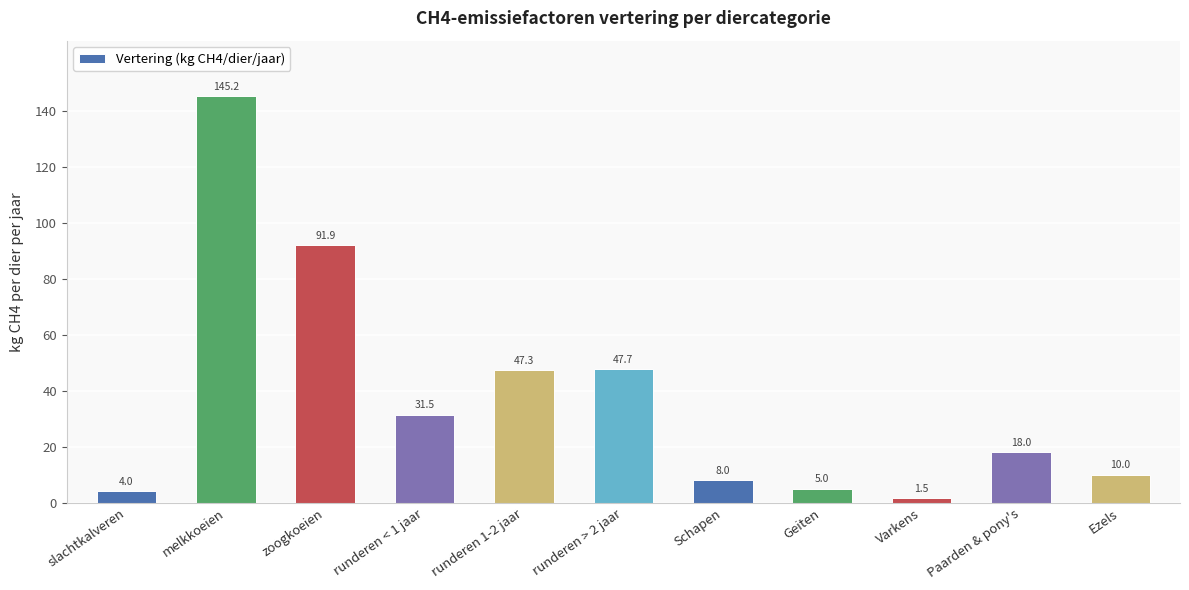

What position from the right is Varkens?

3